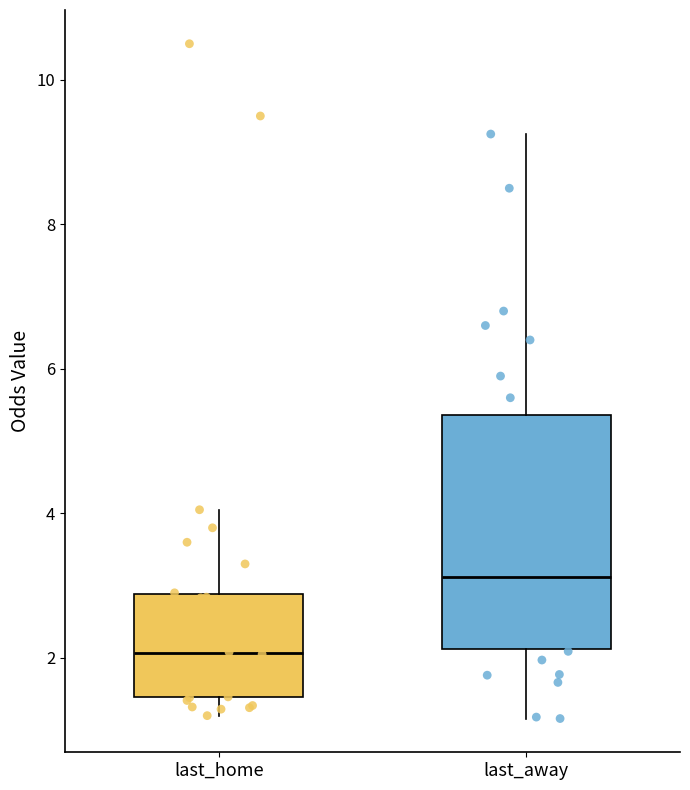

Where is the upper edge of the box for last_away on the y-axis? The values are not printed on the chart, so give them approximately, as read against the axis.

5.4